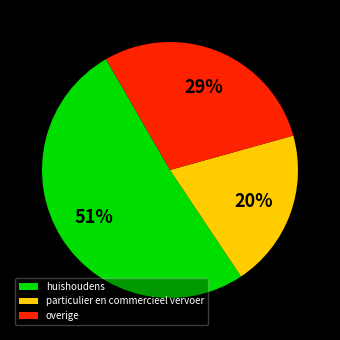

To the nearest percent, what is the combined percentage of huishoudens and overige?

80%